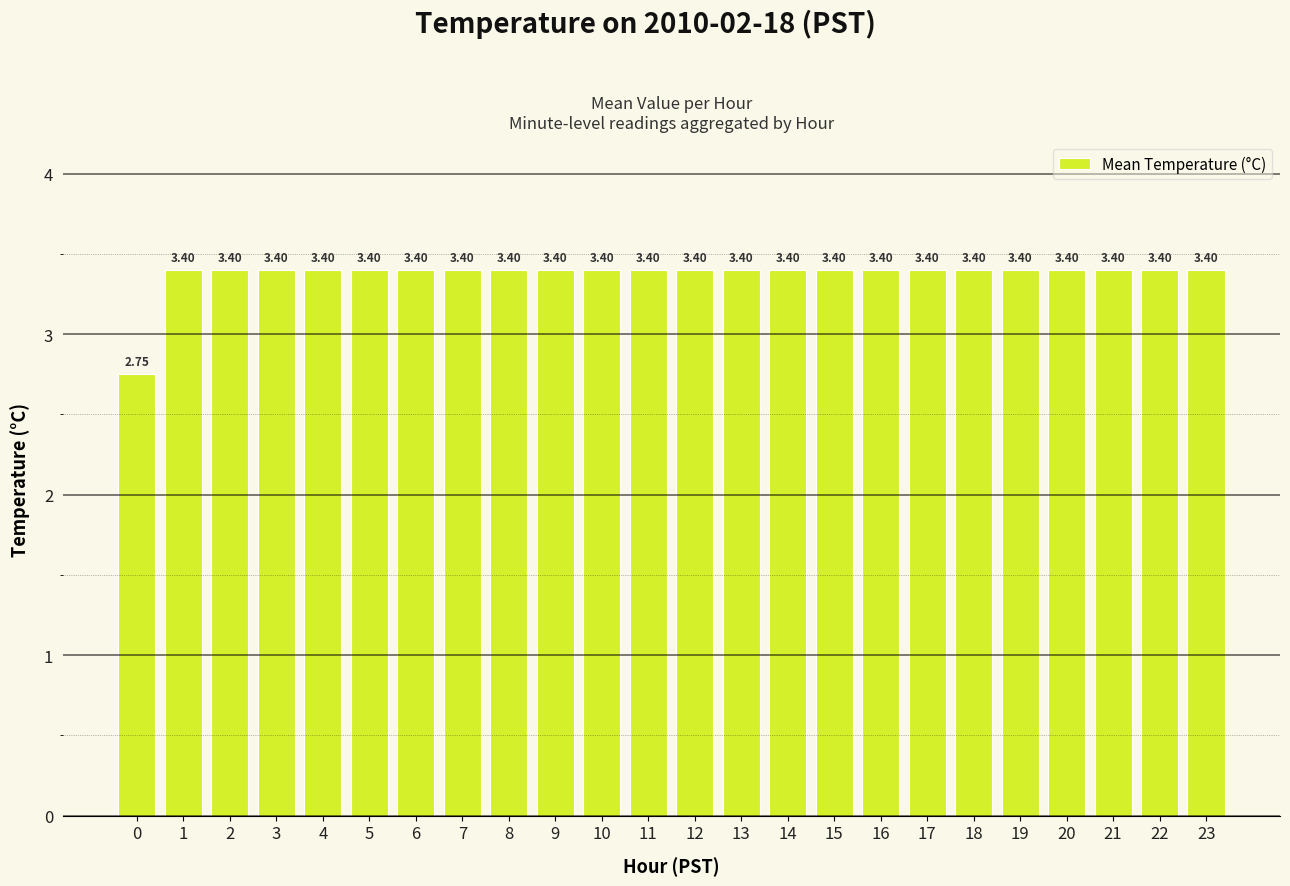

What is the sum of the values at 21 and 13?

6.8